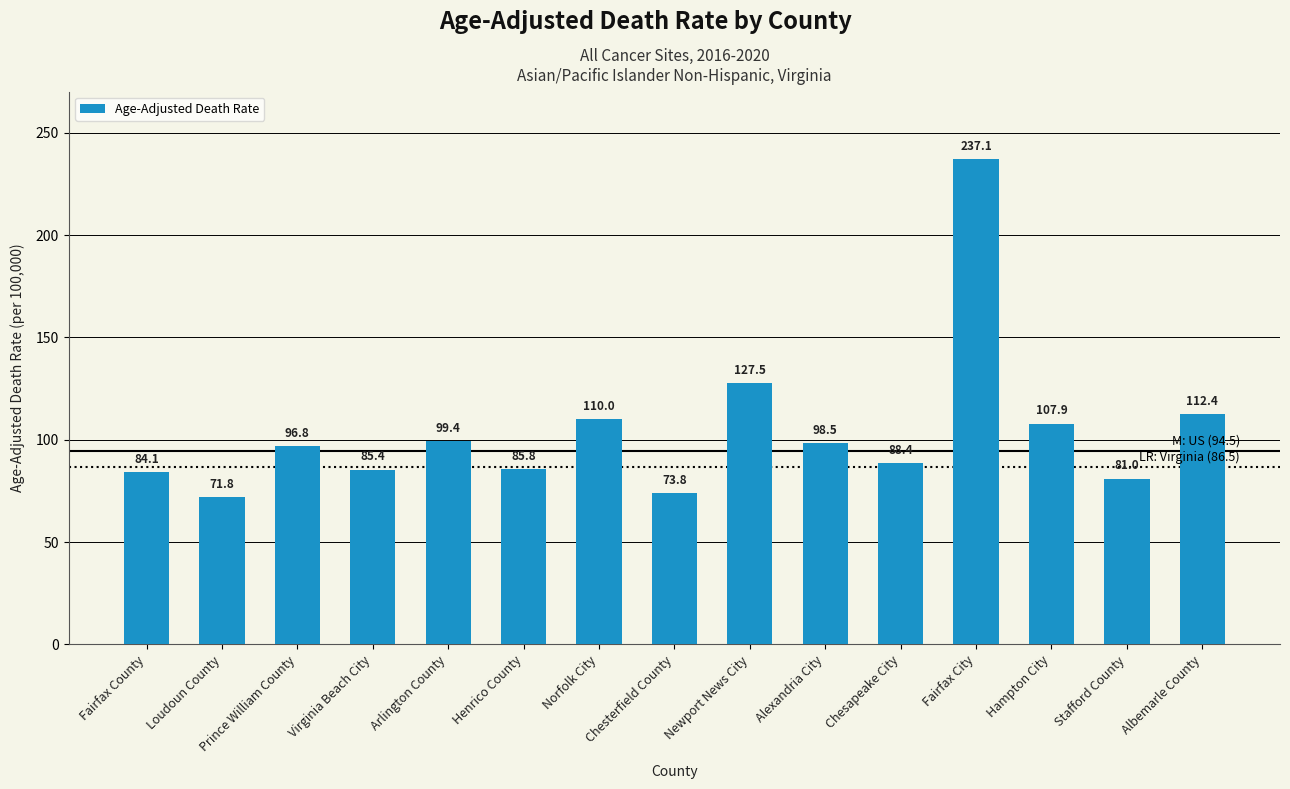

What is the approximate value at Hampton City?

107.9